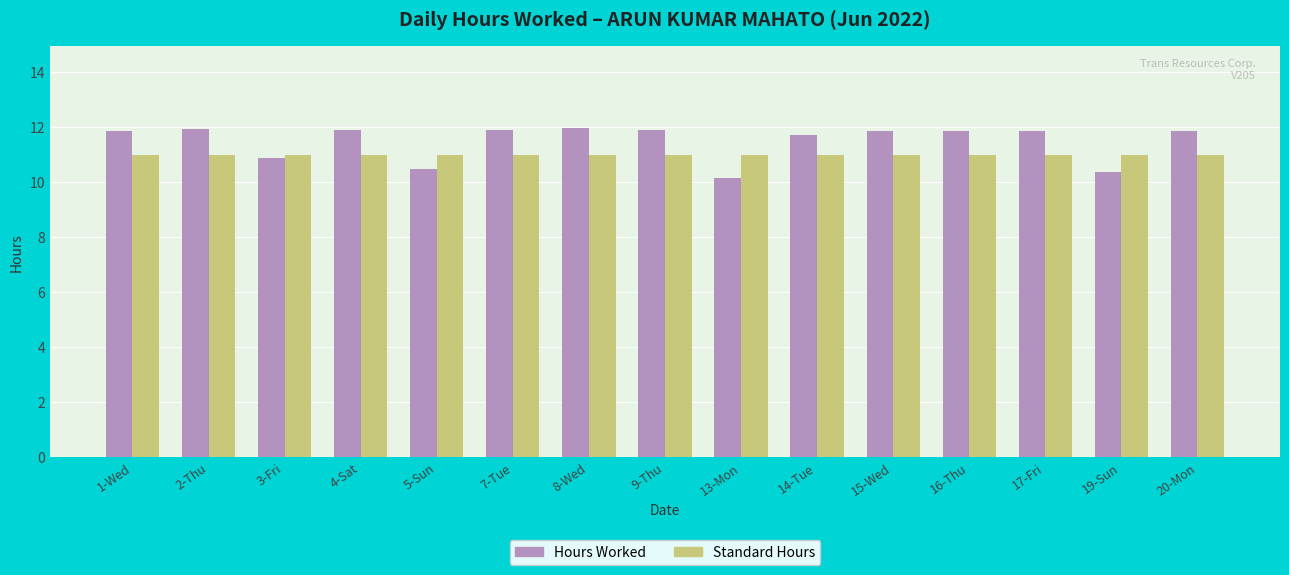

List the series in order of their overall mean, lowest first.

Standard Hours, Hours Worked